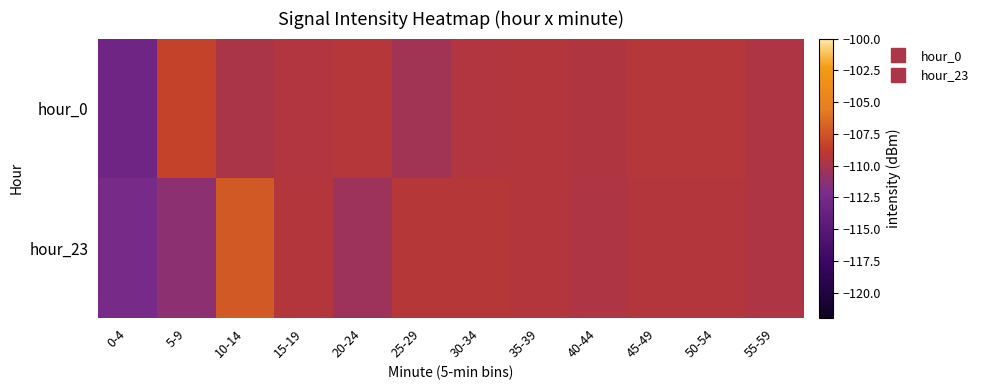

Reading left to right, extract all data points from this chart.

hour_0: 0-4=-113.2	5-9=-108.4	10-14=-109.8	15-19=-109.5	20-24=-109.3	25-29=-110.2	30-34=-109.5	35-39=-109.4	40-44=-109.6	45-49=-109.4	50-54=-109.4	55-59=-109.7
hour_23: 0-4=-112.4	5-9=-111.2	10-14=-107.3	15-19=-109.4	20-24=-110.4	25-29=-109.2	30-34=-109.2	35-39=-109.4	40-44=-109.6	45-49=-109.4	50-54=-109.4	55-59=-109.7